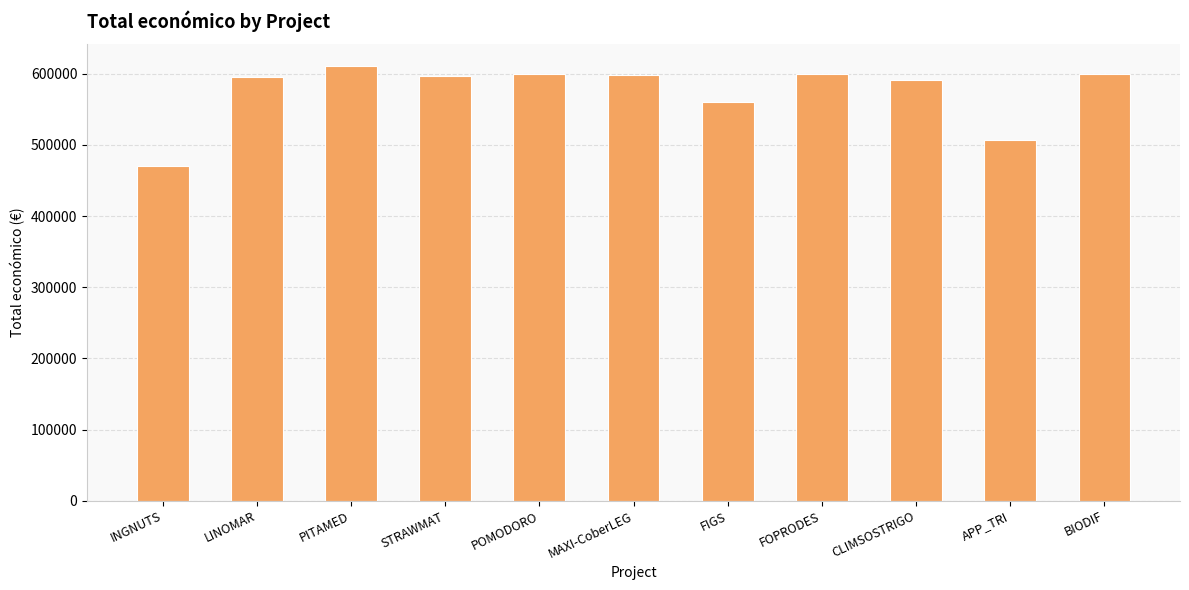

What is the change in value from LINOMAR to POMODORO?

+4367